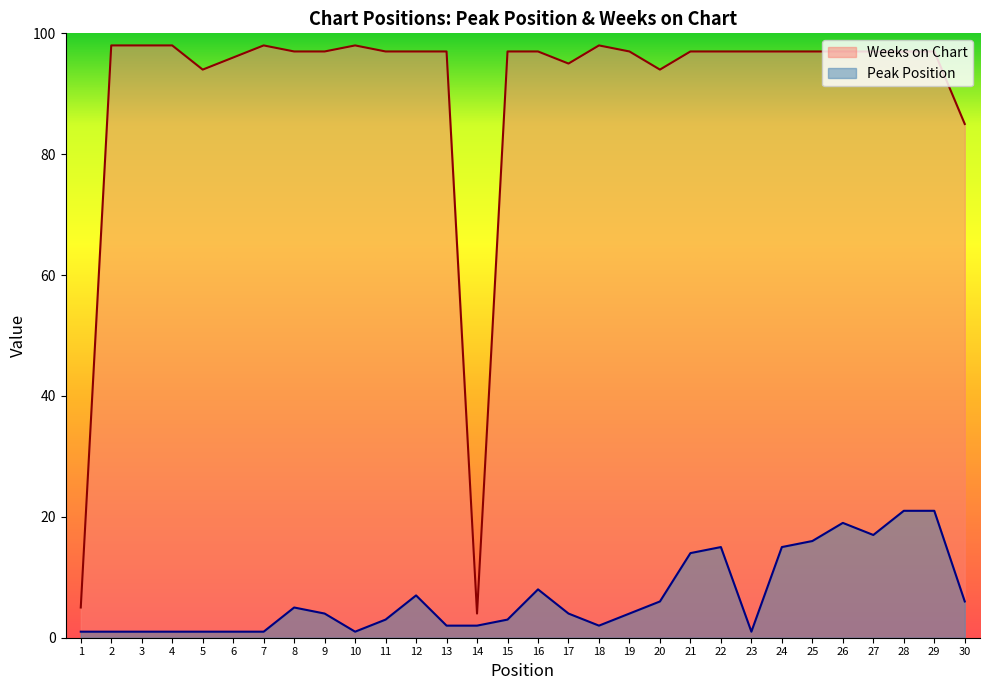

Reading right to left, list all the values displayed in this chart.

Peak Position: 30=6	29=21	28=21	27=17	26=19	25=16	24=15	23=1	22=15	21=14	20=6	19=4	18=2	17=4	16=8	15=3	14=2	13=2	12=7	11=3	10=1	9=4	8=5	7=1	6=1	5=1	4=1	3=1	2=1	1=1
Weeks on Chart: 30=85	29=97	28=97	27=97	26=97	25=97	24=97	23=97	22=97	21=97	20=94	19=97	18=98	17=95	16=97	15=97	14=4	13=97	12=97	11=97	10=98	9=97	8=97	7=98	6=96	5=94	4=98	3=98	2=98	1=5